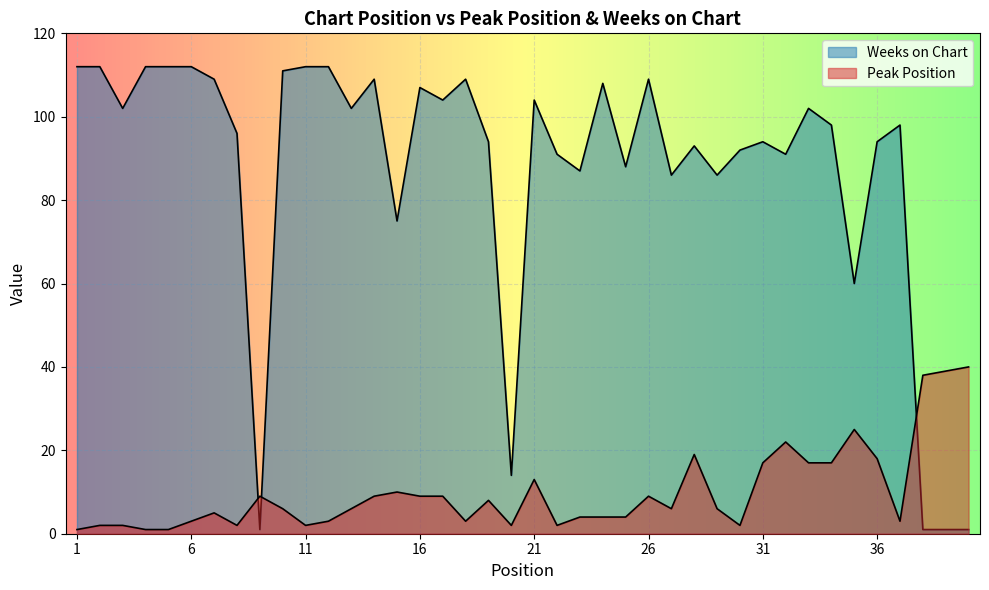

How many interior local peaks does the Peak Position series have?

9